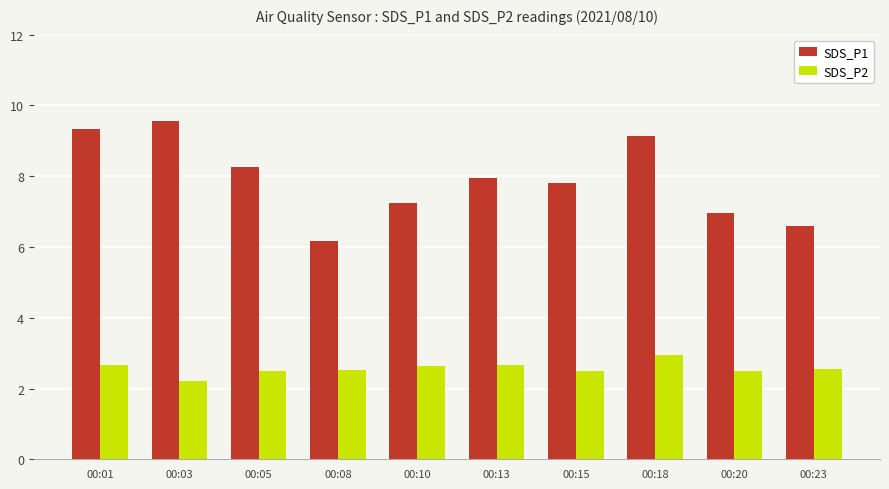

What value does the SDS_P2 series have at 00:05?

2.5